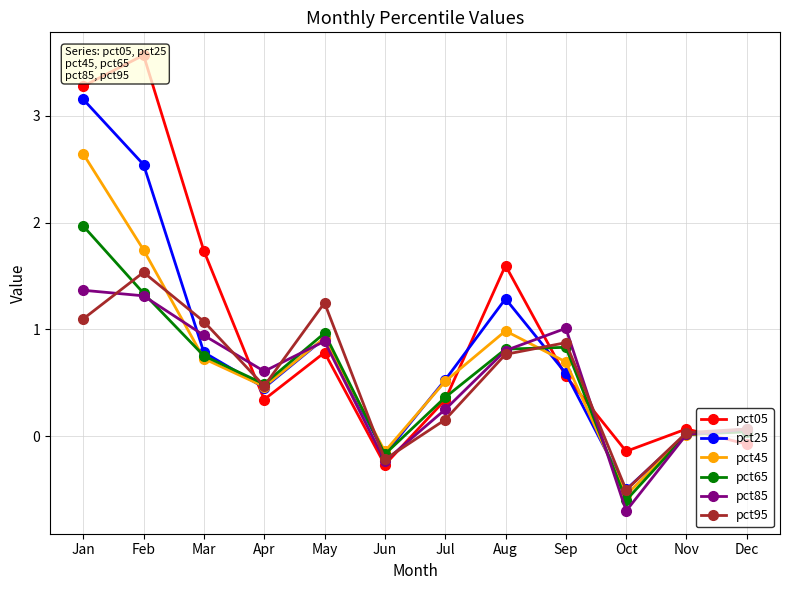

Is it true that pct95 equals 1.3 at Aug?

False